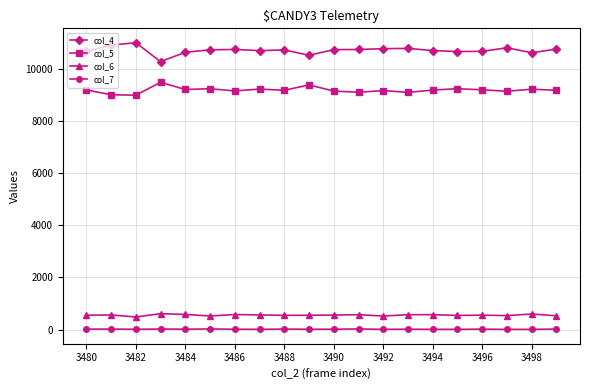

What is the sum of all col_5 values?

183727